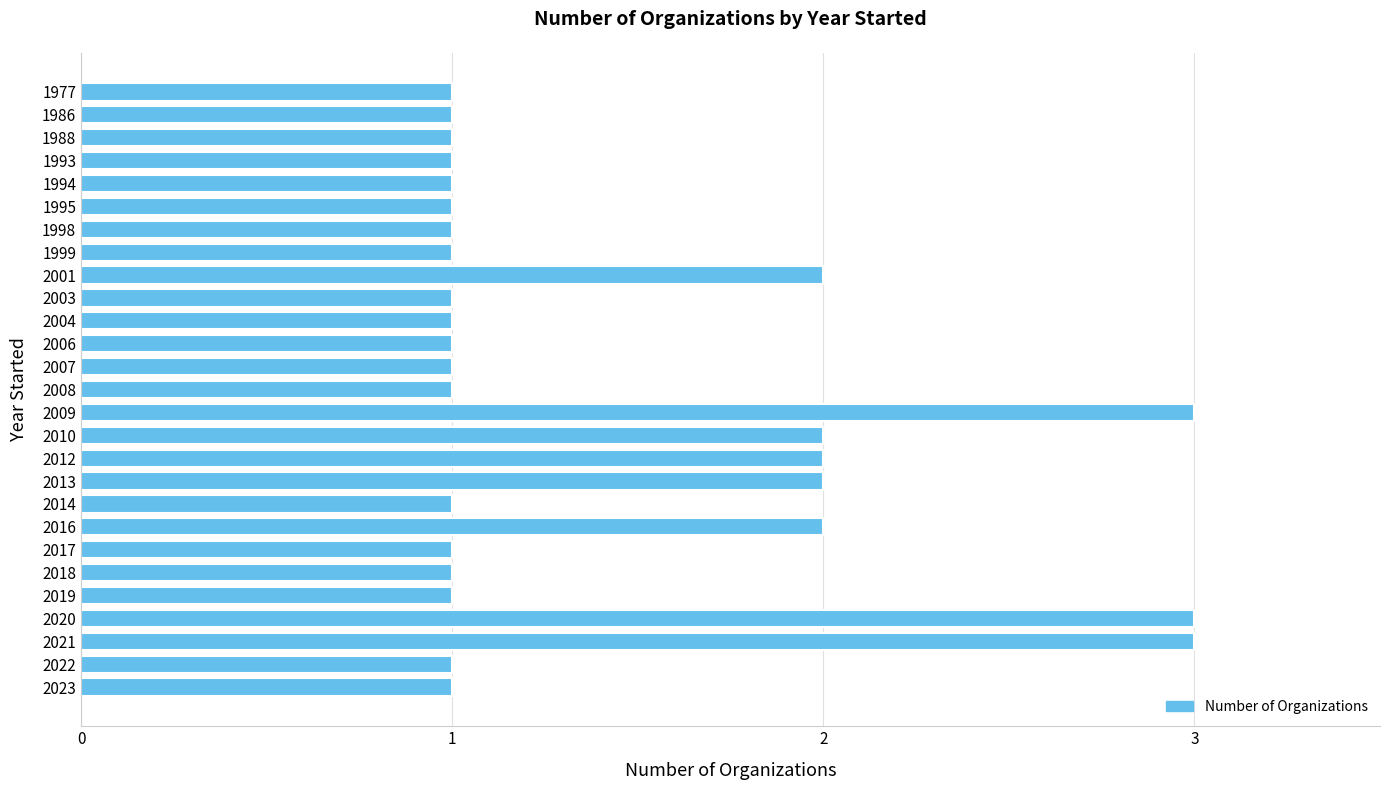

Count the values in the range 1 to 2.

24